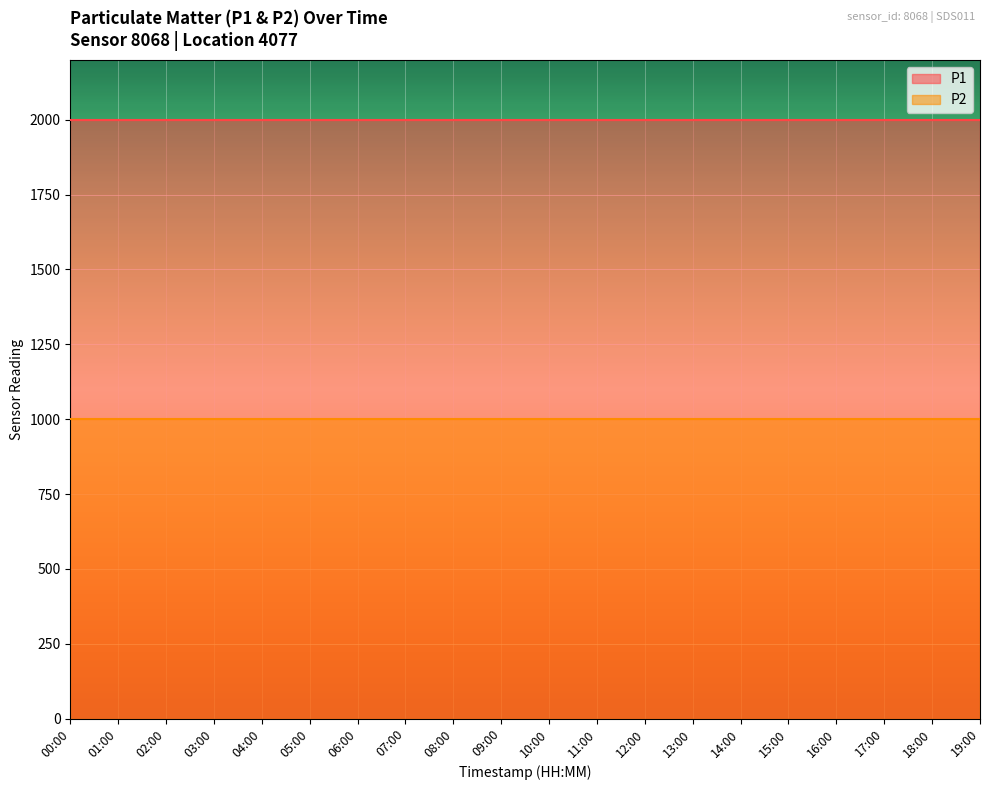

At which label is P1 closest to 1999?

00:00